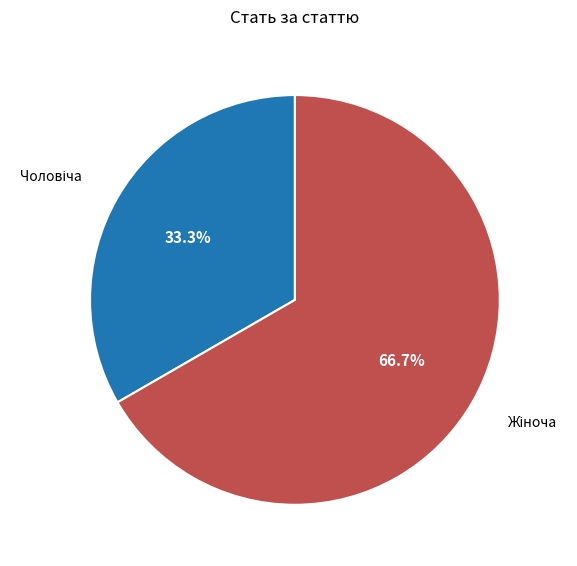

To the nearest percent, what is the difference between the largest and smallest slice percentages?

33%